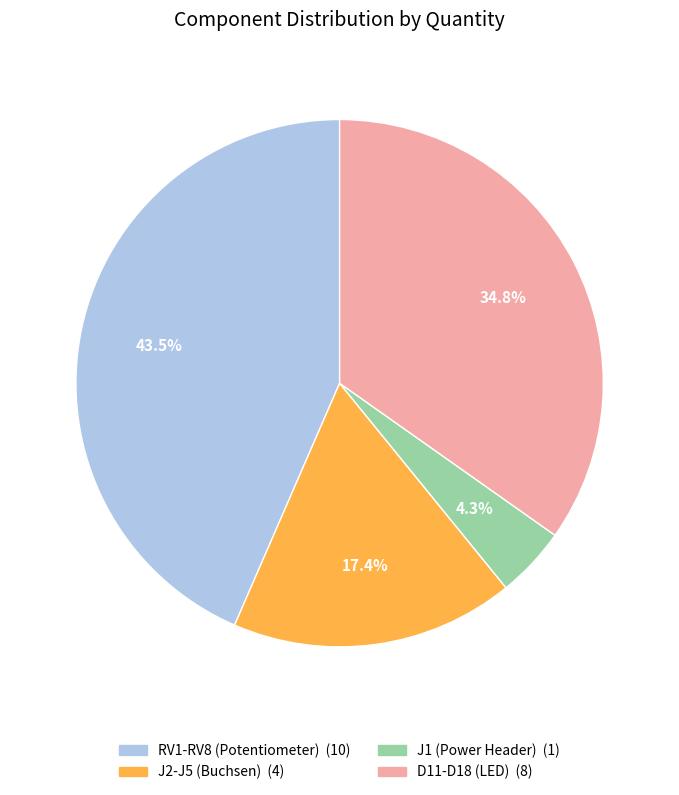

Combined, what portion of the pie is J1 (Power Header) and RV1-RV8 (Potentiometer)?

47.8%